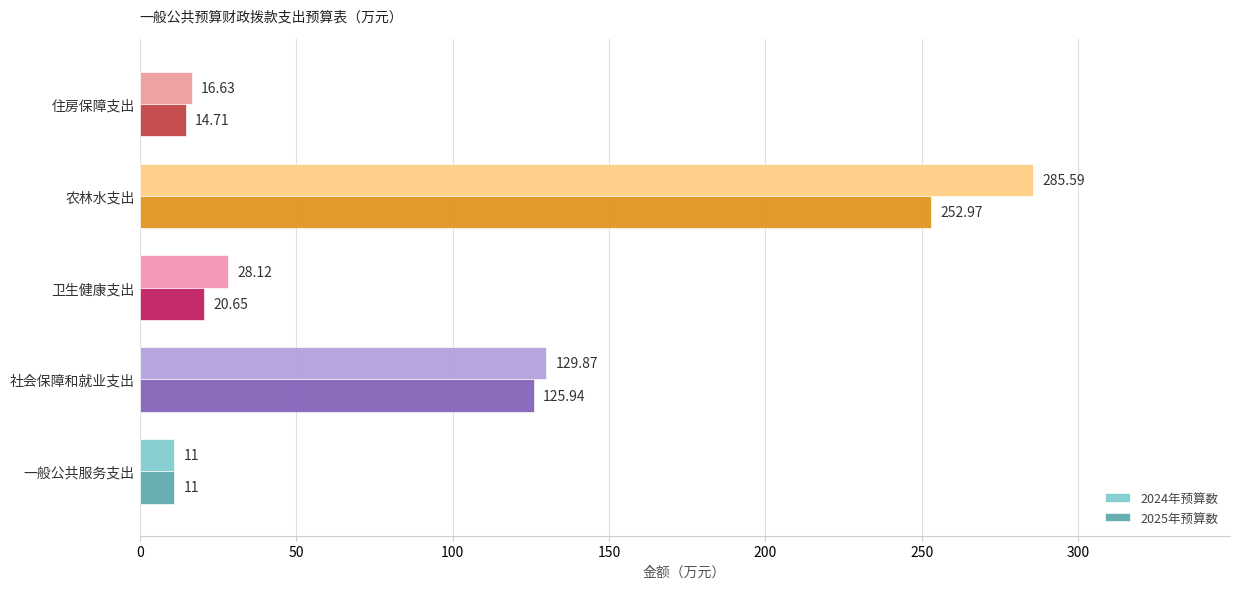

At which category is the sum across all series the highest?

农林水支出